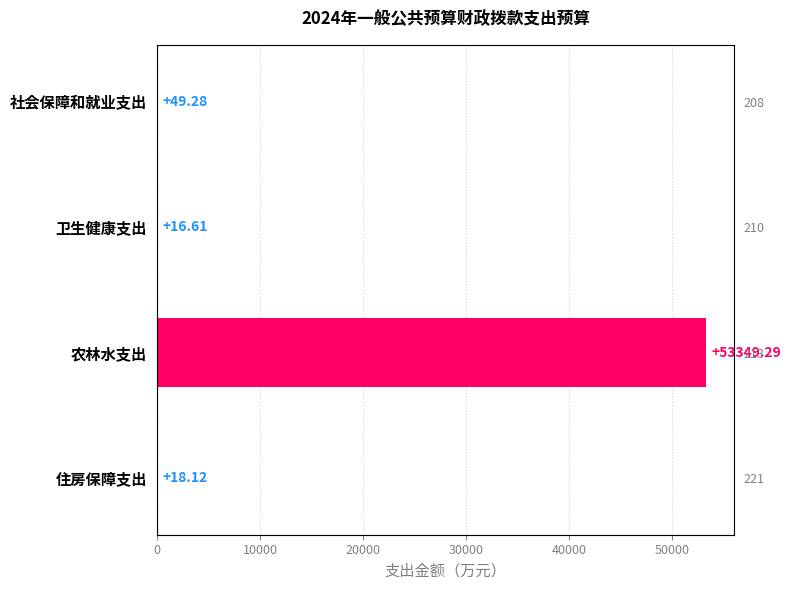

What is the difference between the maximum and second lowest values?

53331.2